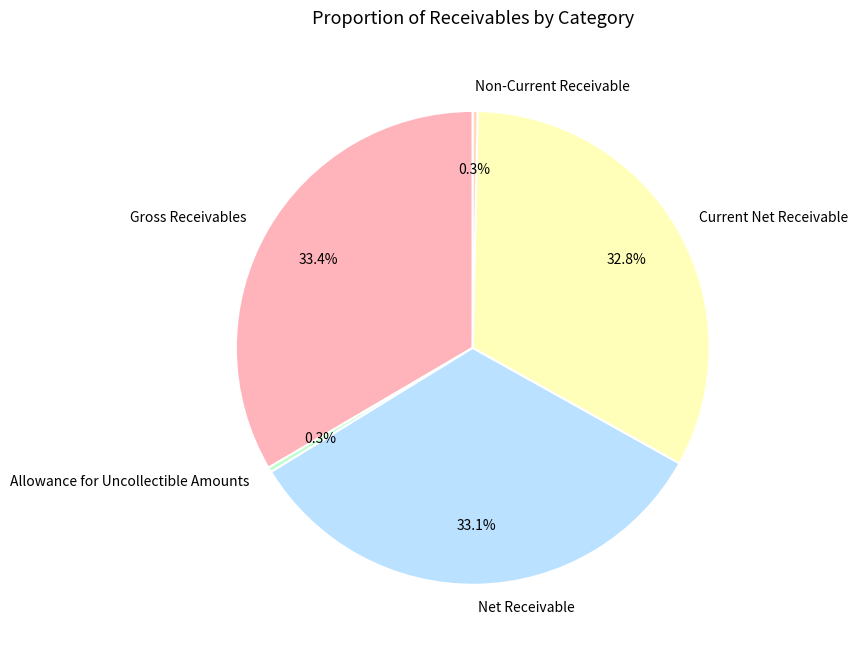

What portion of the pie excludes Allowance for Uncollectible Amounts?

99.7%